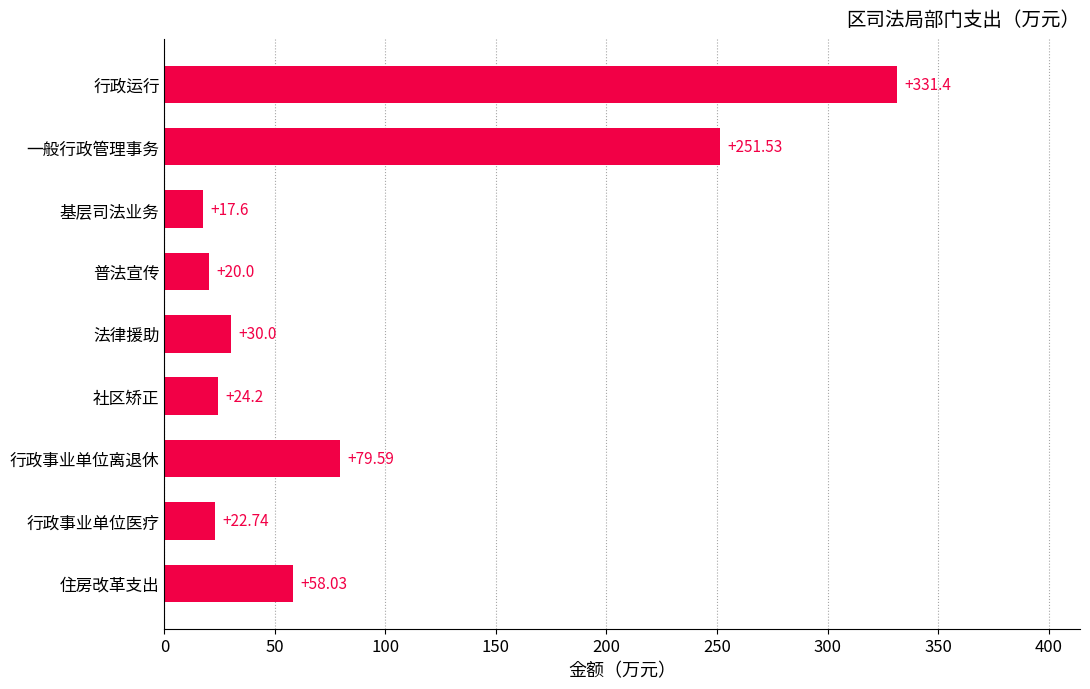

Rank the categories by value from lowest to highest.

基层司法业务, 普法宣传, 行政事业单位医疗, 社区矫正, 法律援助, 住房改革支出, 行政事业单位离退休, 一般行政管理事务, 行政运行